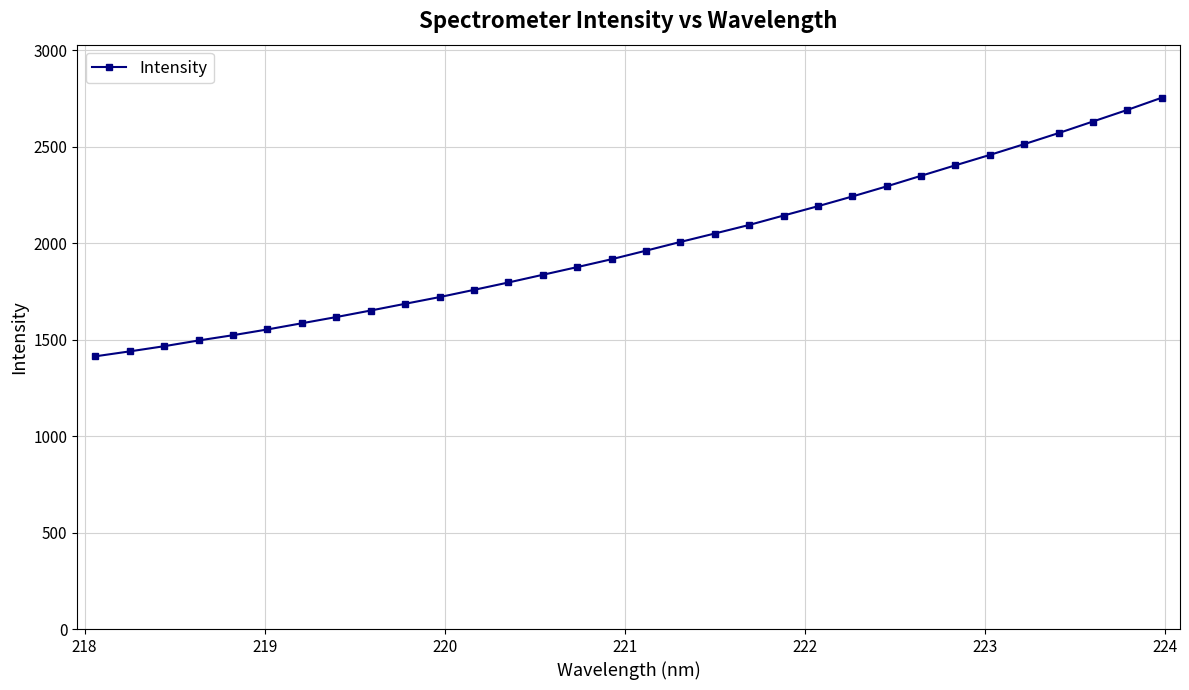

What is the greatest value displayed?

2753.3